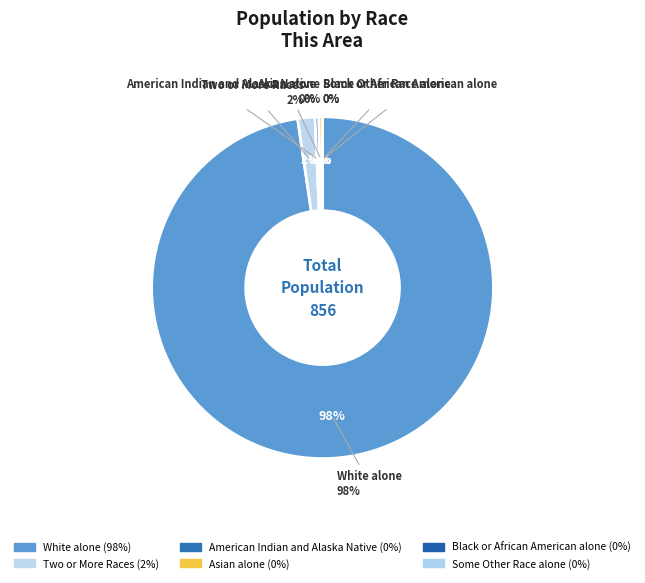

What is the largest slice in the pie chart?

White alone